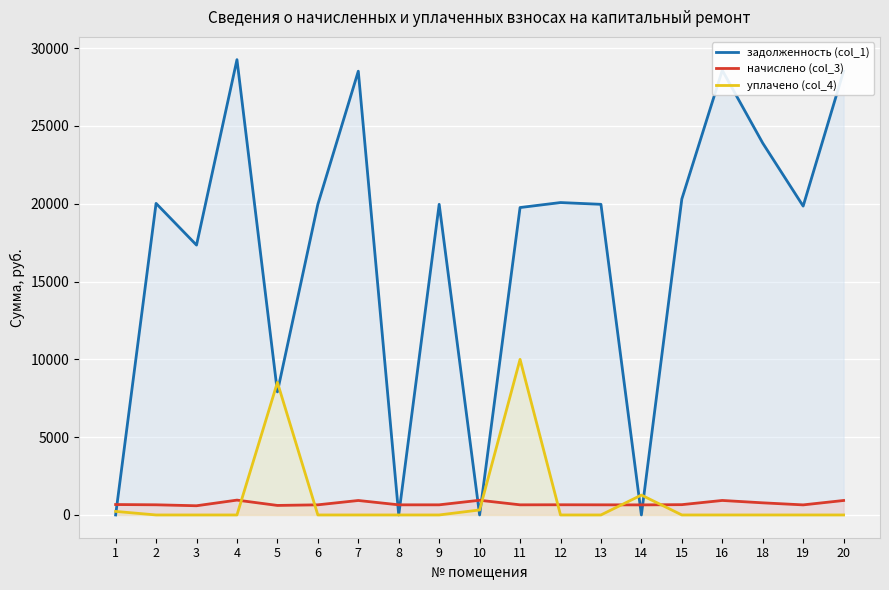

Where does the начислено (col_3) series first go above 652?

1